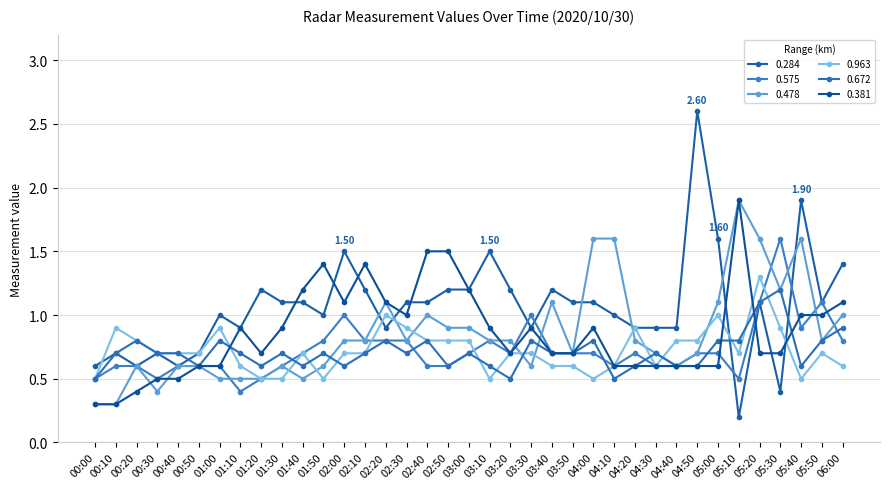

At which category is the sum across all series the highest?

05:20